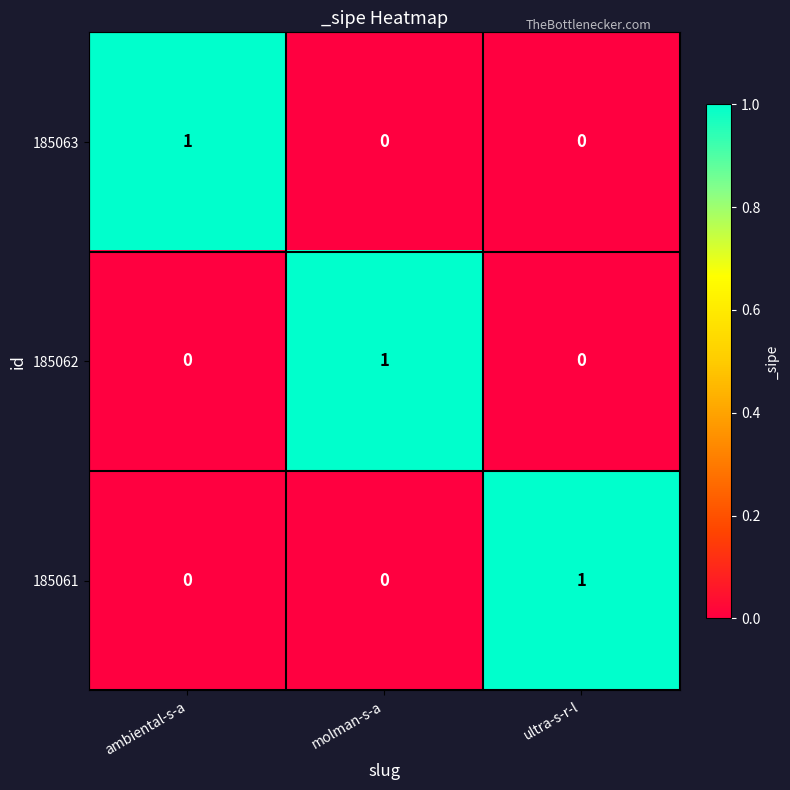

Which category has the highest value in the 185062 series?

molman-s-a